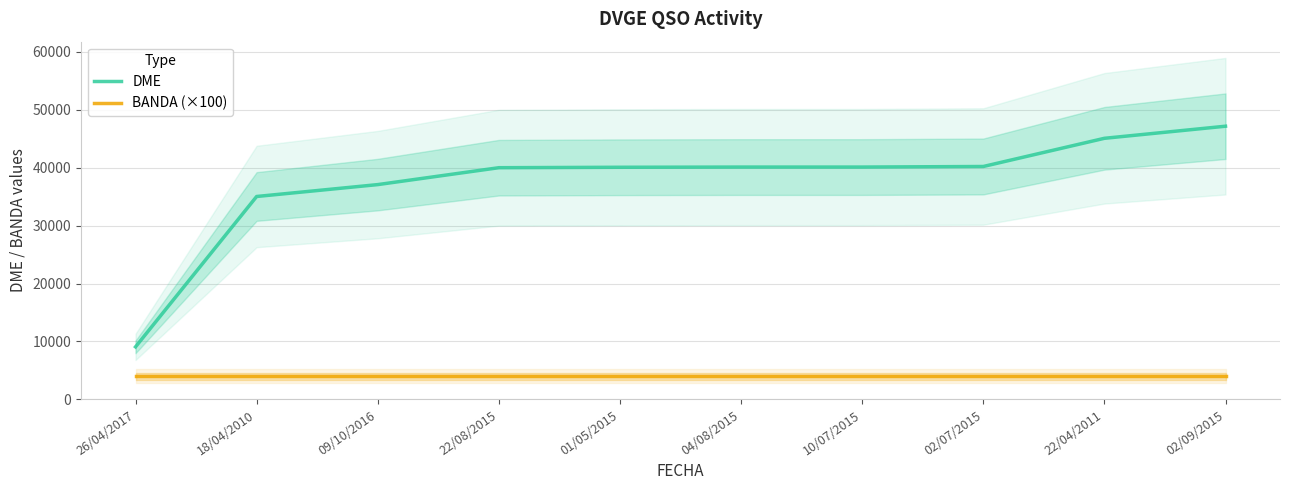

The value of DME at 04/08/2015 is 55588. True or false?

False